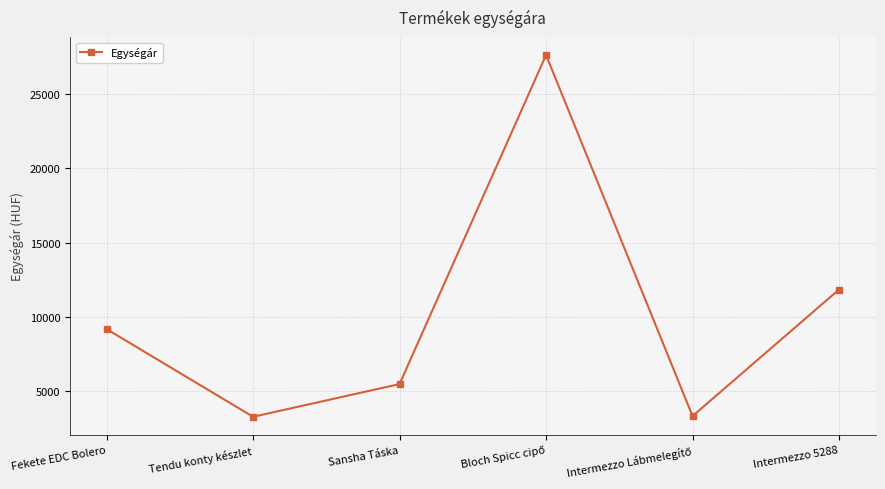

What is the sum of all values?

60792